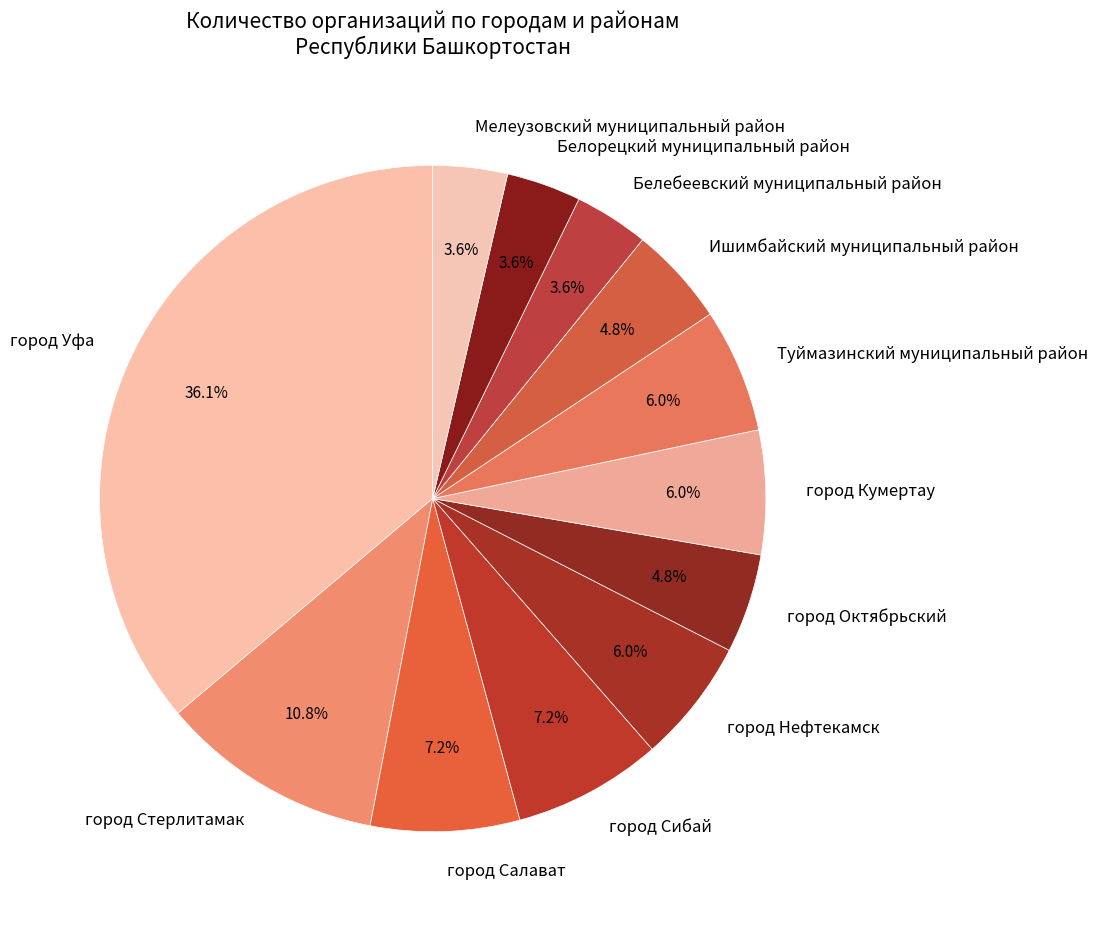

True or false: город Сибай accounts for 20% of the total.

False